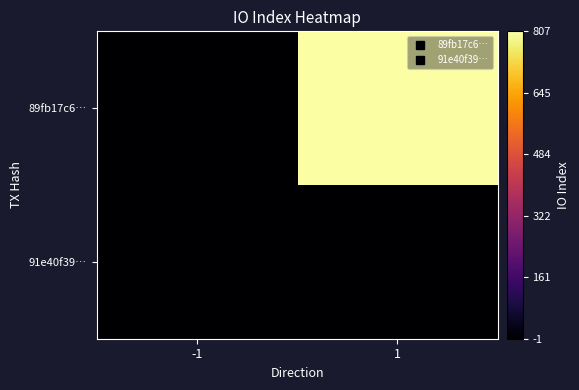

Which series has the largest total across all categories?

89fb17c6…